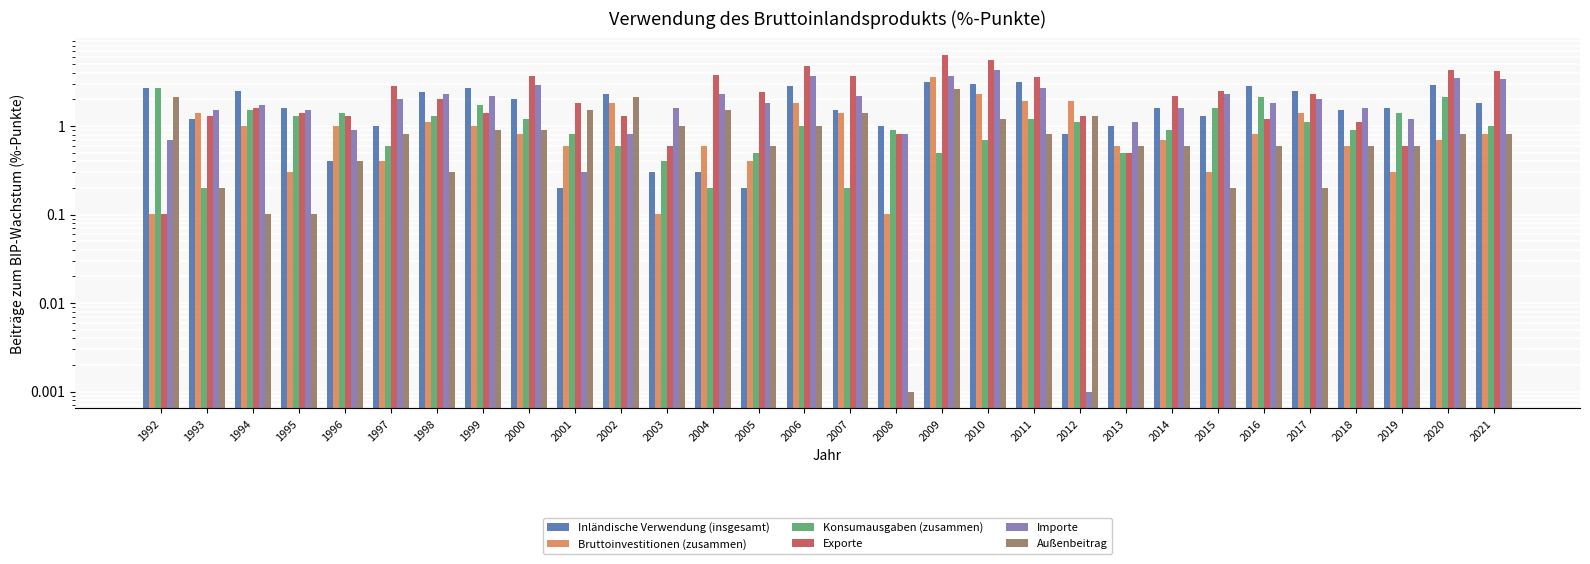

What is the sum of all Importe values?

58.4